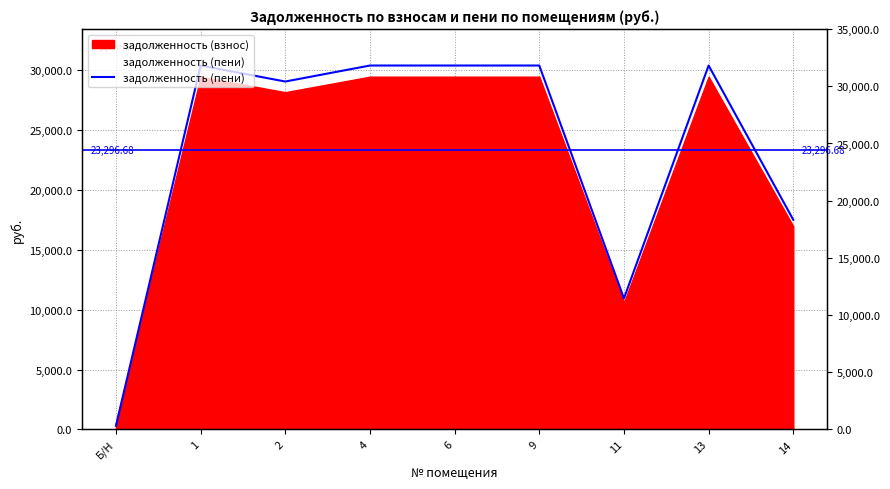

What is the label of the 7th point from the left?

11